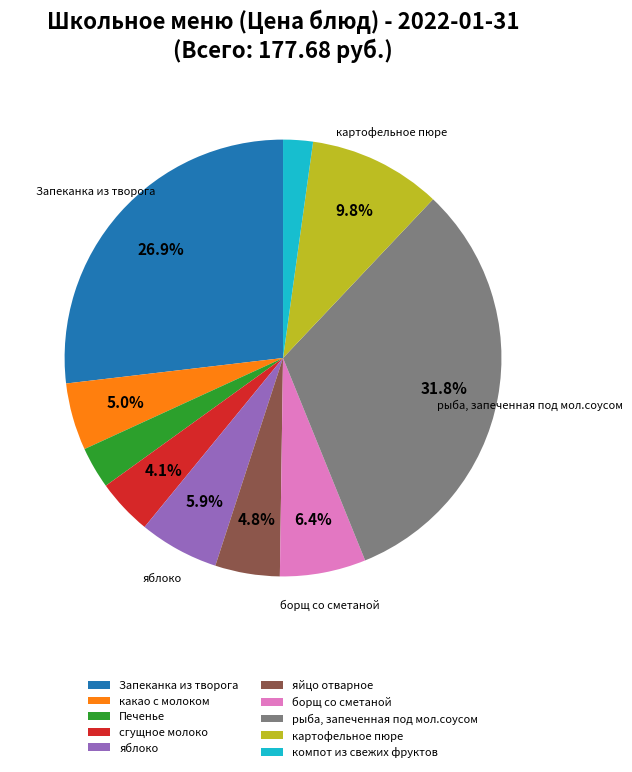

True or false: картофельное пюре accounts for 10% of the total.

True